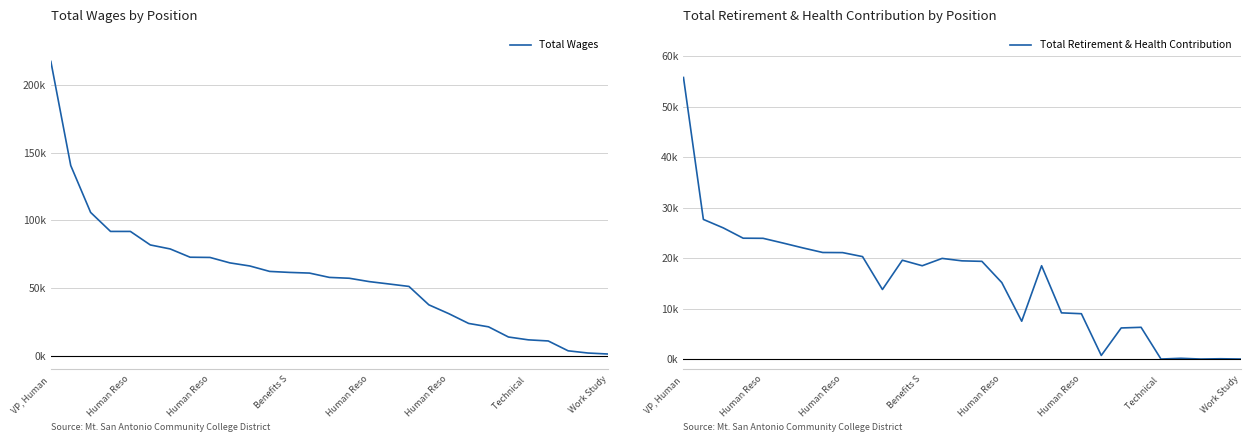

Between 22 and 26, which is larger?

22